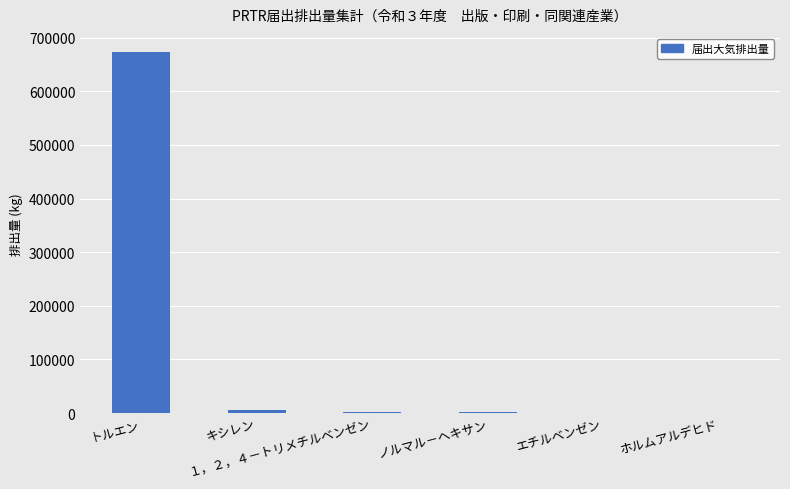

Is it true that the value at トルエン is 1189413?

False